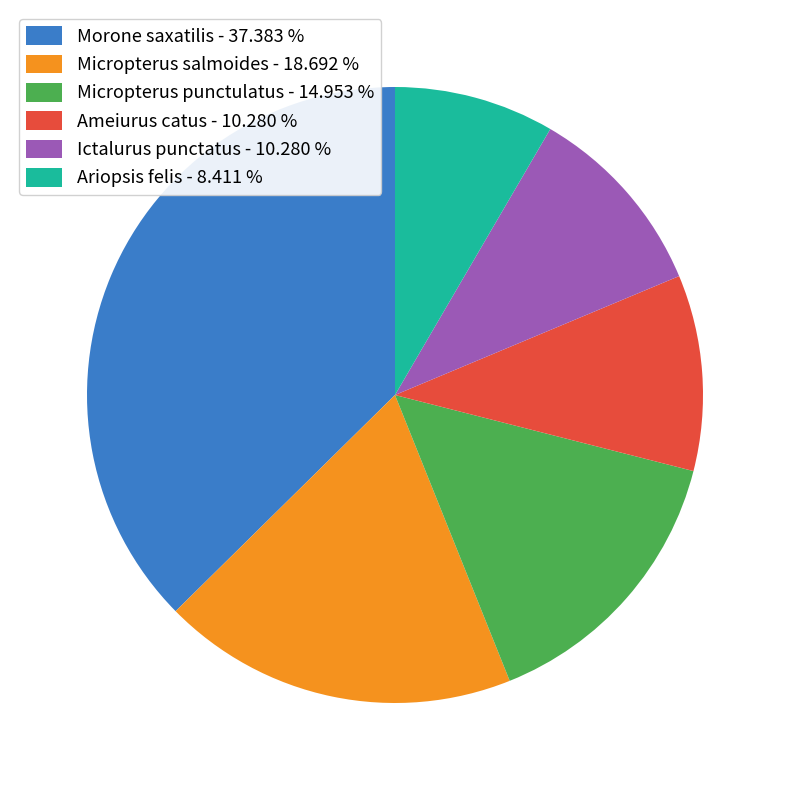

Between Ariopsis felis - 8.411 % and Morone saxatilis - 37.383 %, which is larger?

Morone saxatilis - 37.383 %